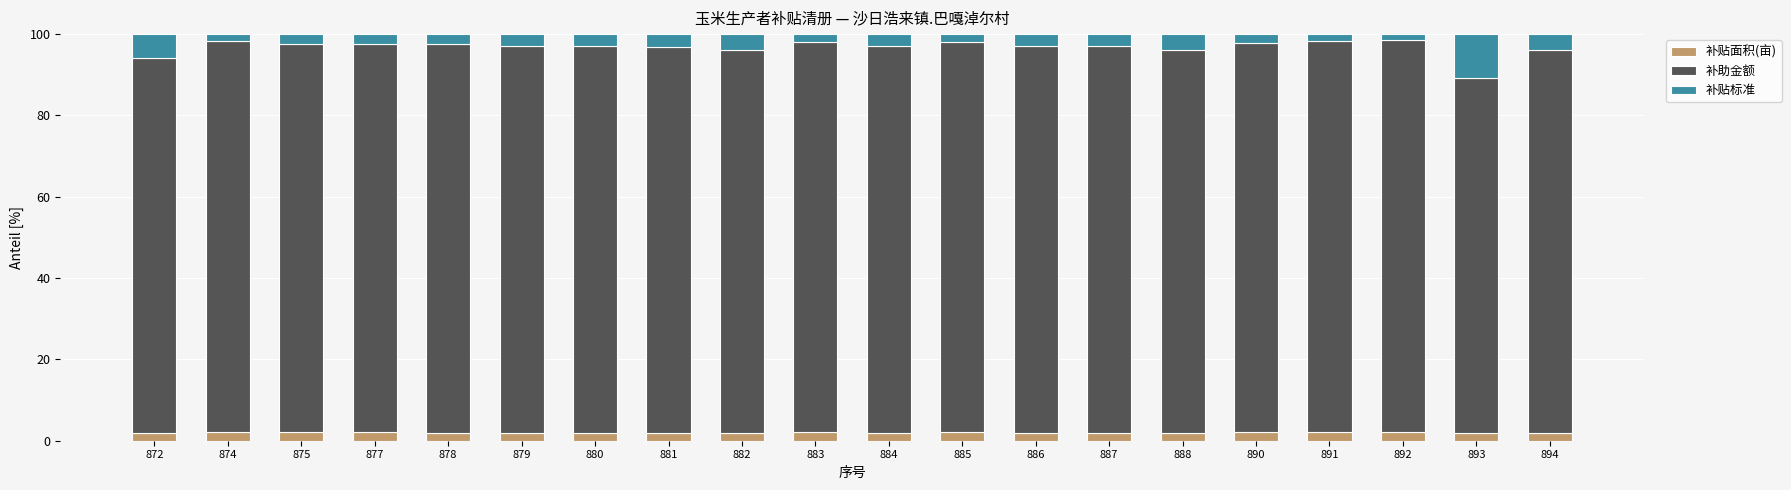

What is the sum of all 补贴面积(亩) values?

40.1